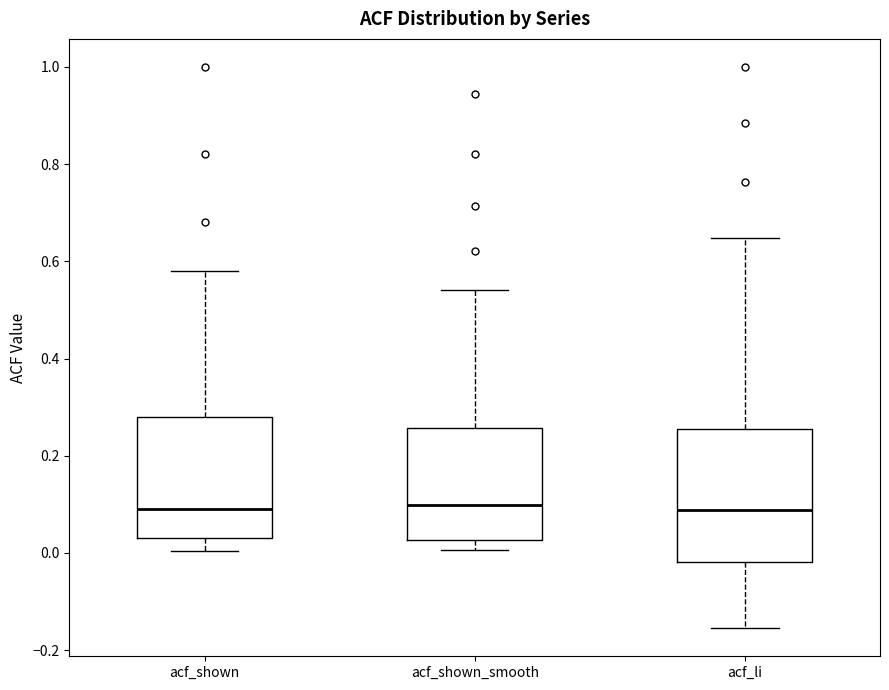

Which box is the tallest, from its lower edge to its upper edge?

acf_li